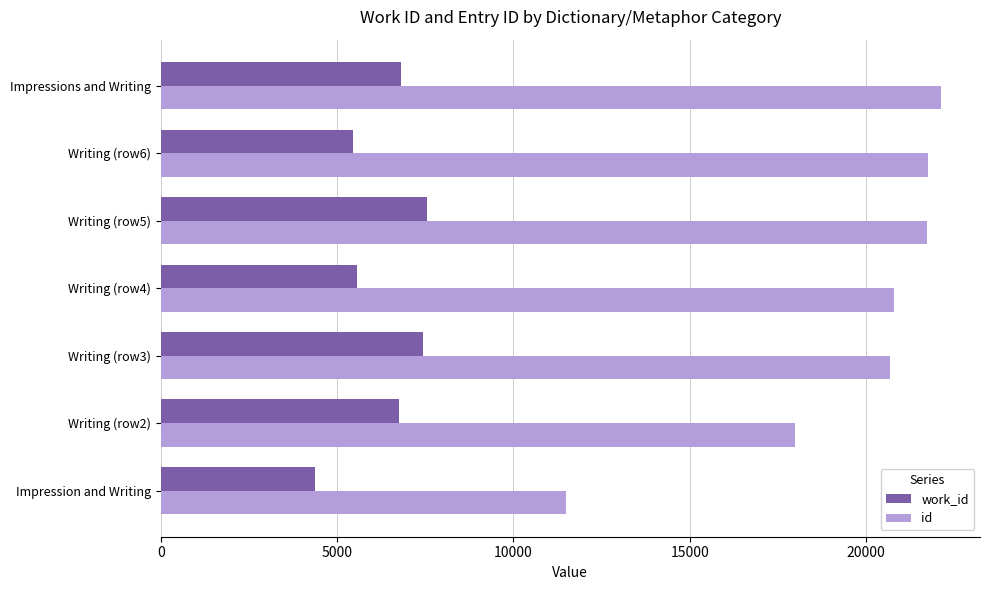

What is the maximum value for work_id?

7544